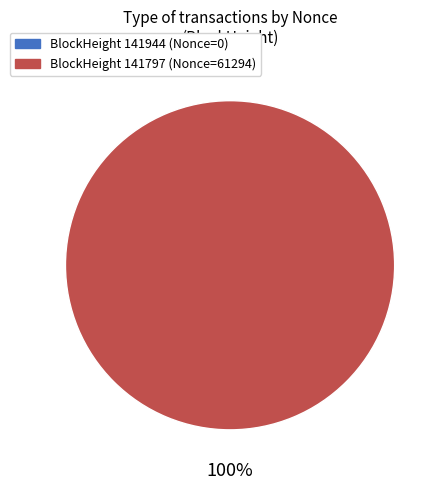

To the nearest percent, what is the difference between the 141797 and 141944 slice percentages?

100%